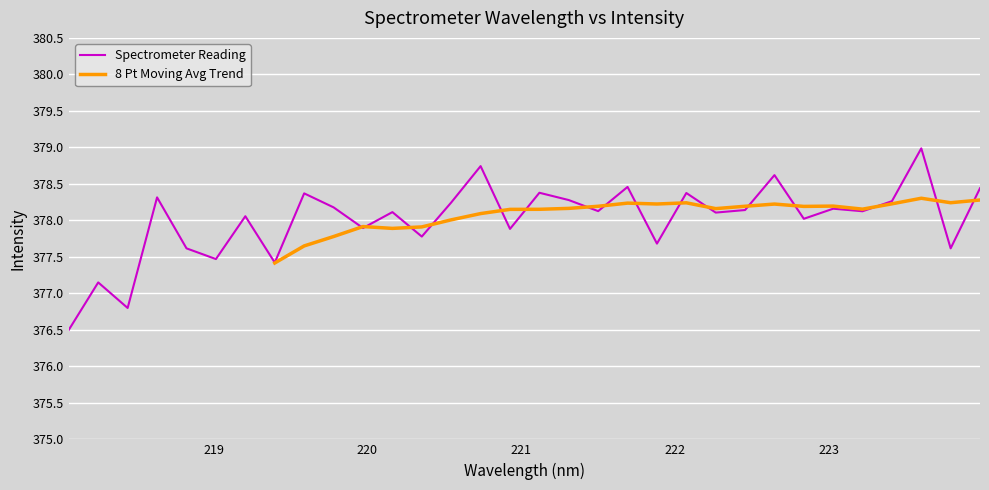

What is the change in value from 222.4538 to 223.5987?

+0.8